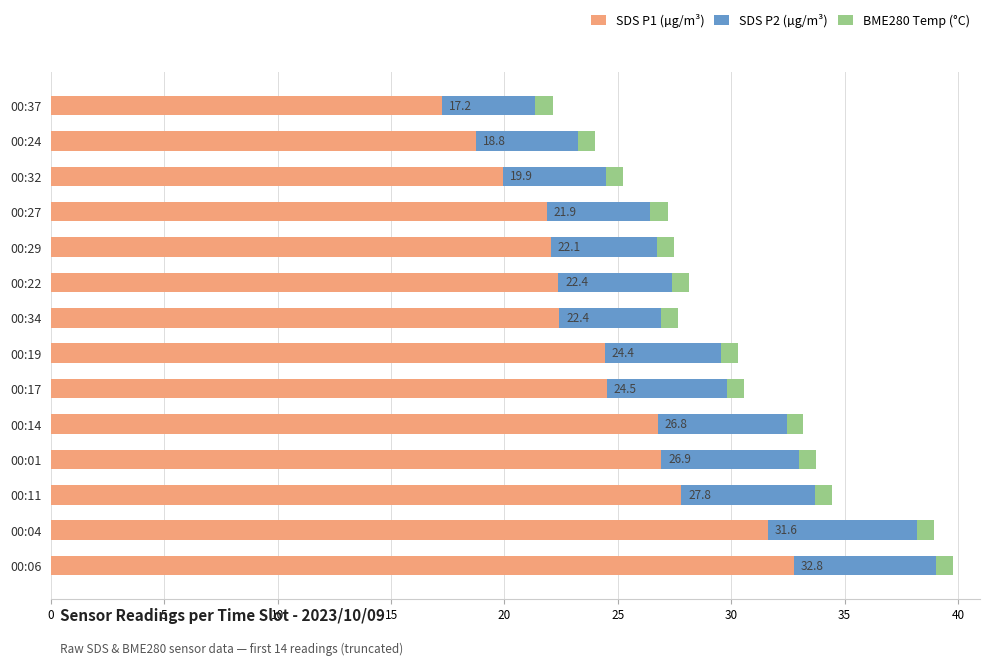

Which category has the highest value in the SDS P1 (µg/m³) series?

00:06